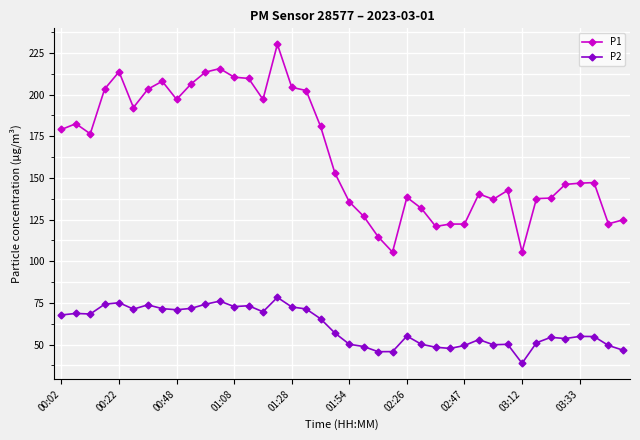

True or false: P1 and P2 cross at least once.

False